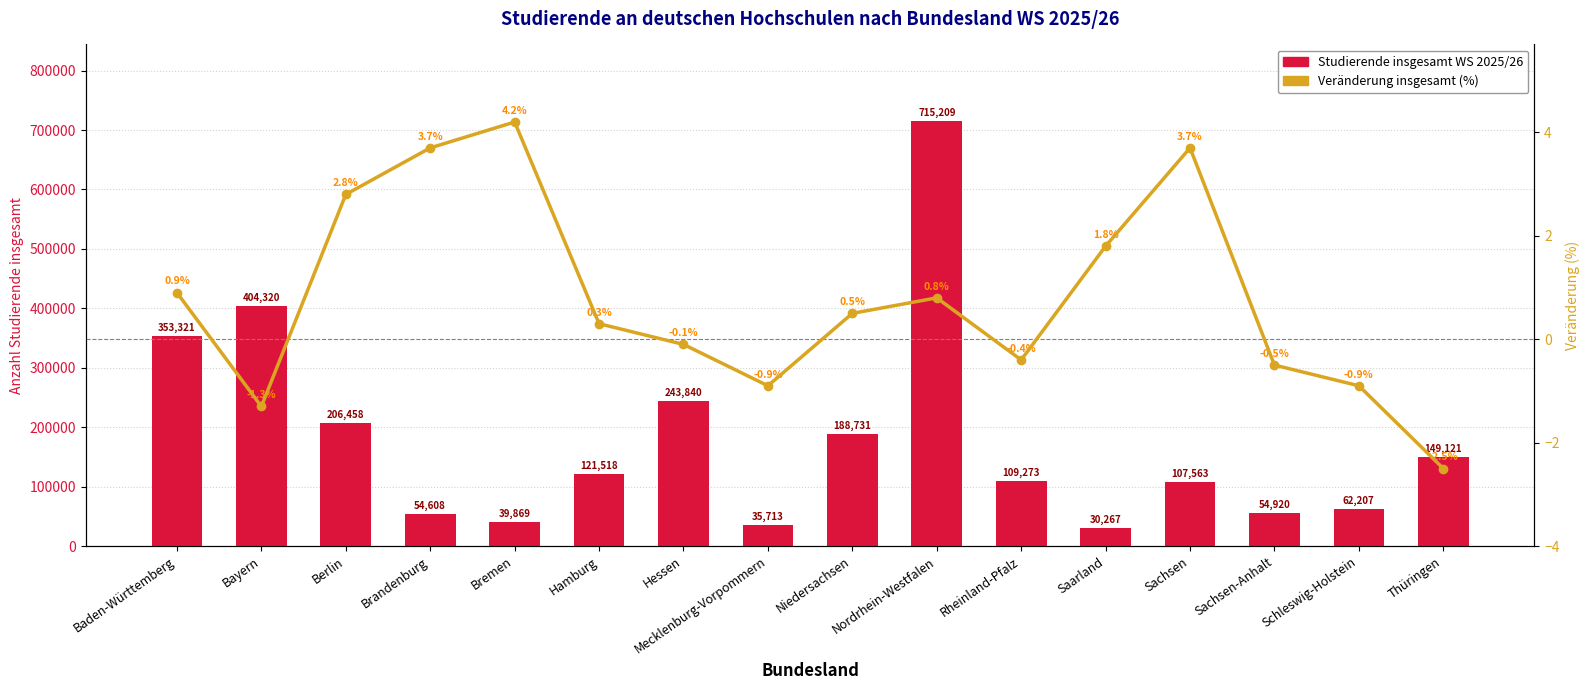

What is the label of the 4th bar from the left?

Brandenburg